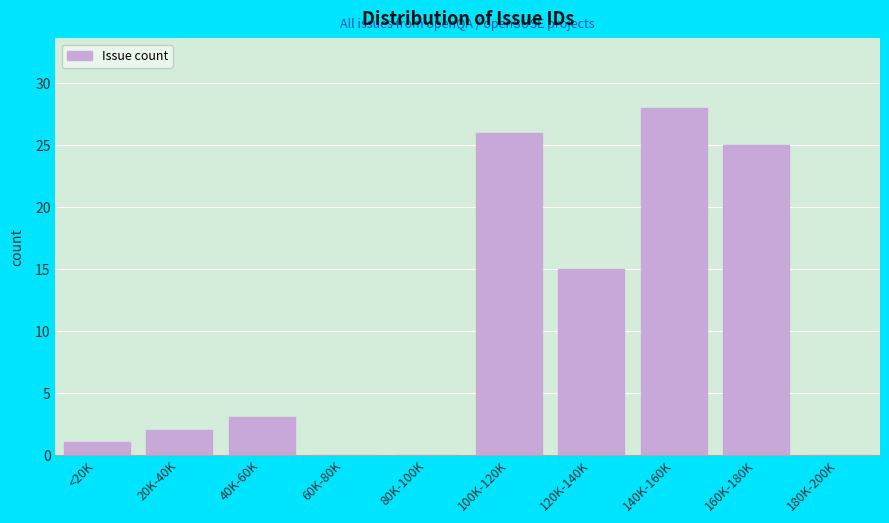

Reading right to left, extract all data points from this chart.

180K-200K=0	160K-180K=25	140K-160K=28	120K-140K=15	100K-120K=26	80K-100K=0	60K-80K=0	40K-60K=3	20K-40K=2	<20K=1